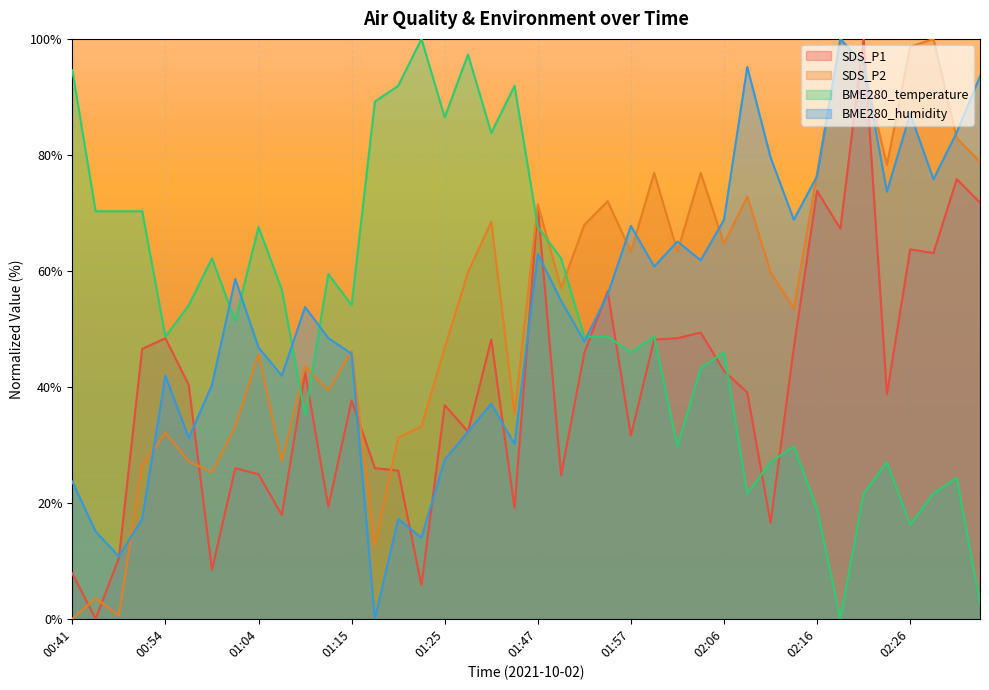

True or false: SDS_P2 has more than 0 points higher than both neighbors.

True